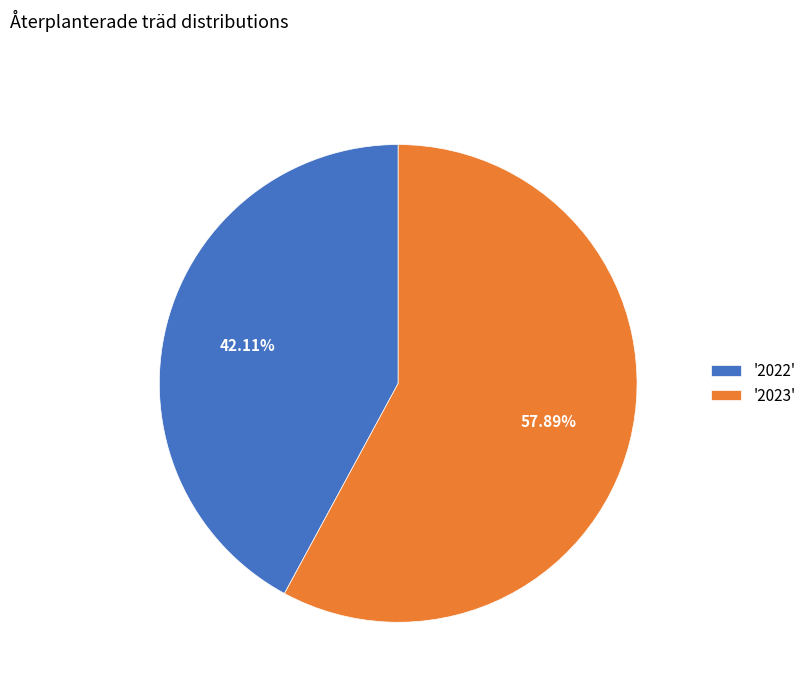

Which slice is the smallest?

'2022'